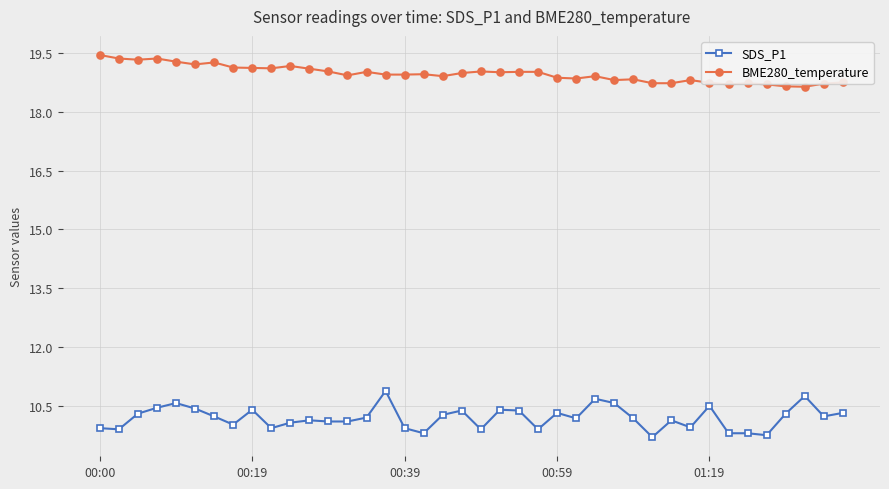

Which series has the widest spread of values?

SDS_P1